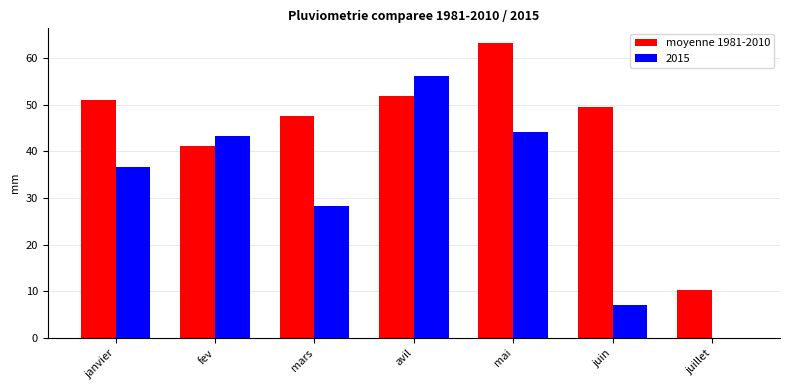

Does the chart contain stacked bars?

No